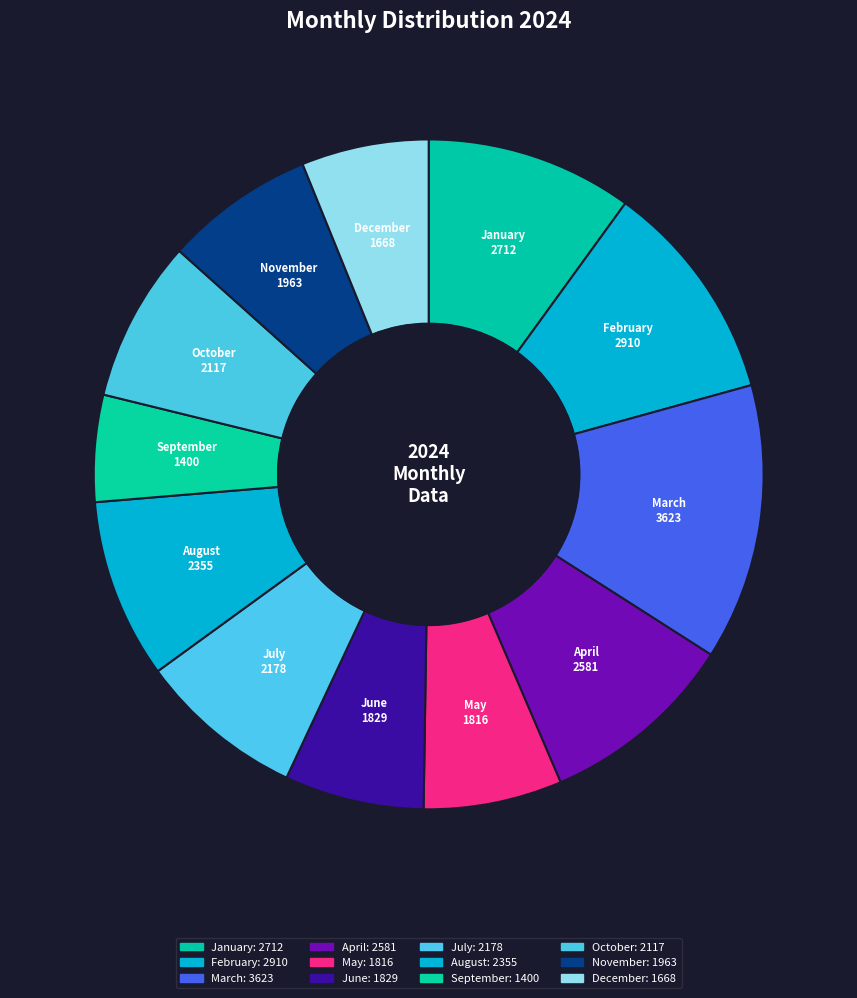

Is the sum of February and May greater than half?

No